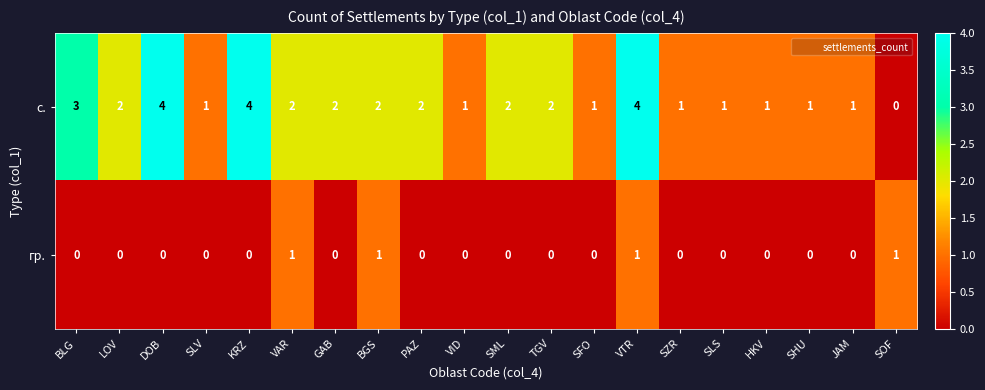

Rank the series by their maximum value, from lowest to highest.

гр., с.